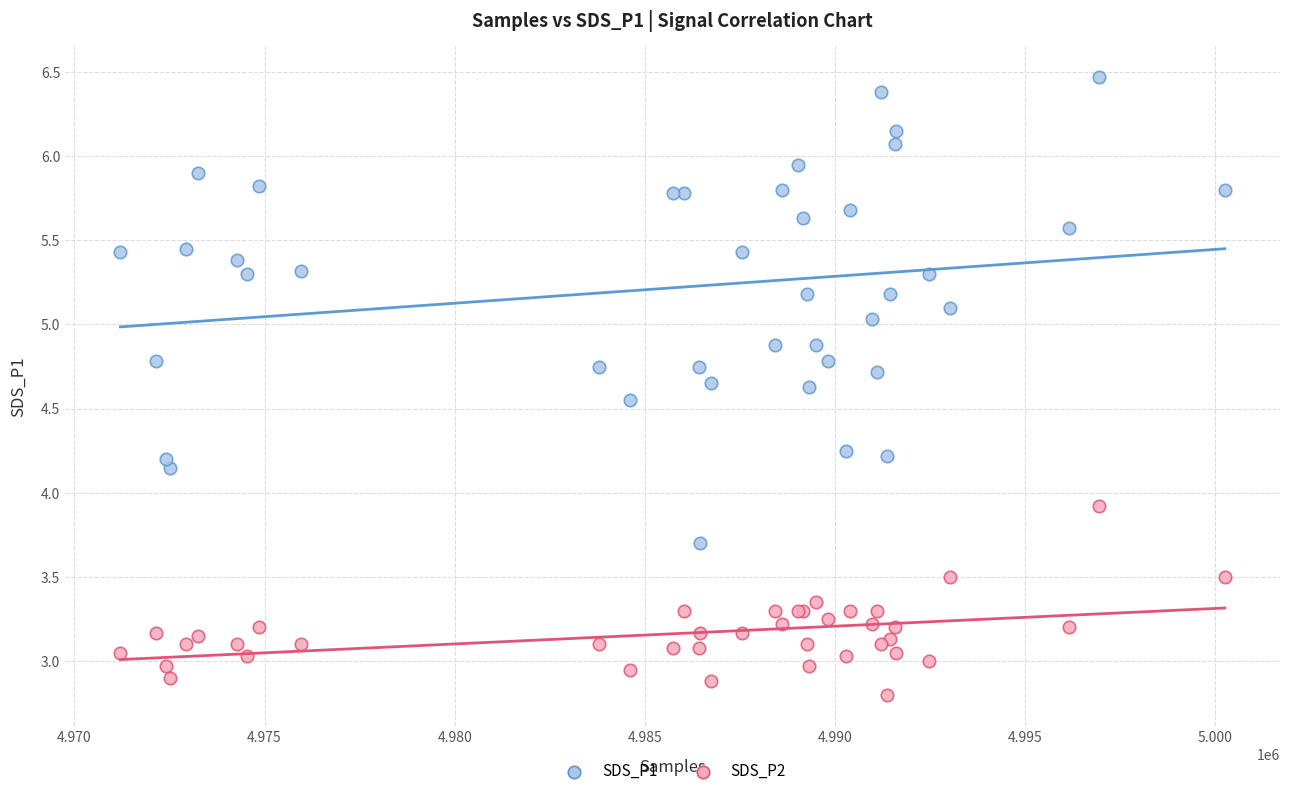

Across all series, what Y value is closest to 4?

3.9